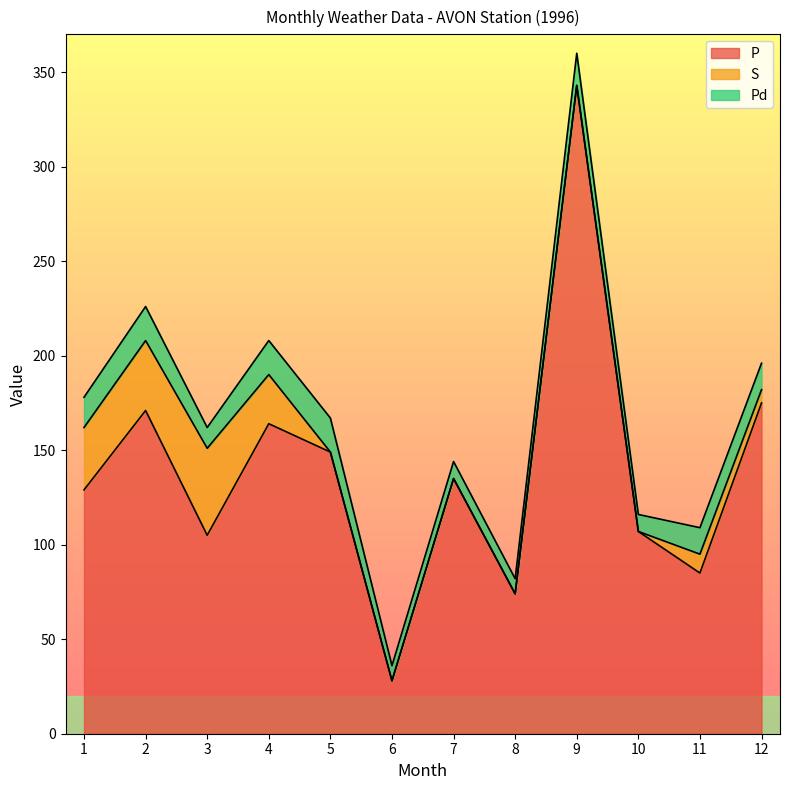

Rank the categories by P value from highest to lowest.

9, 12, 2, 4, 5, 7, 1, 10, 3, 11, 8, 6